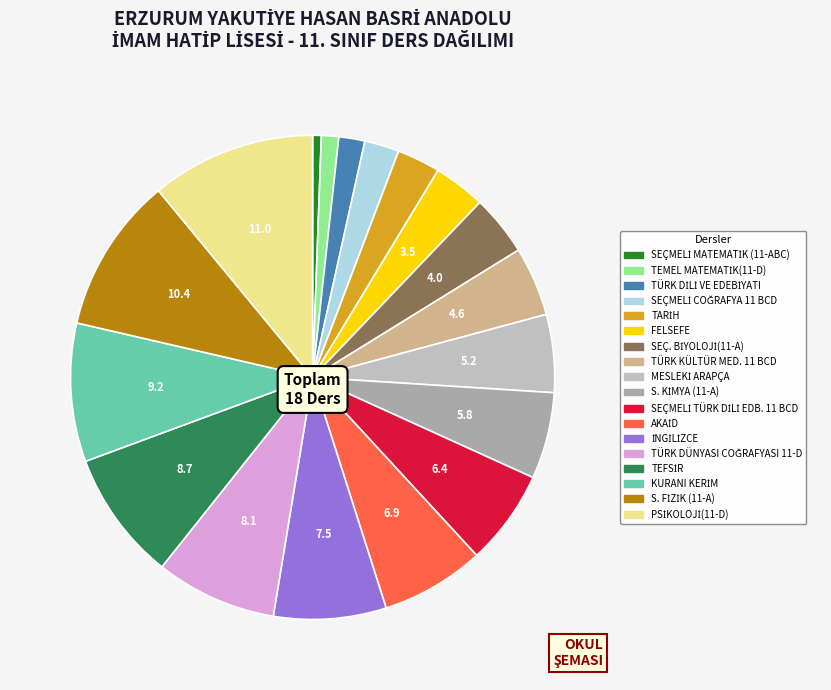

Count the number of slices in the pie.

18